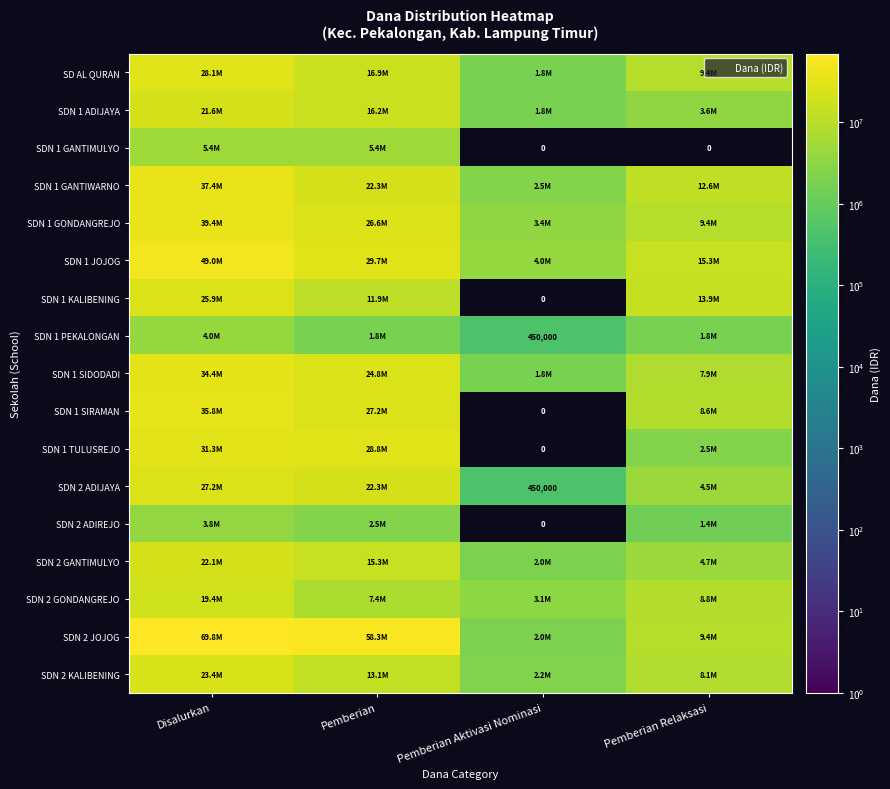

Which has a higher value, Disalurkan or Pemberian?

Disalurkan